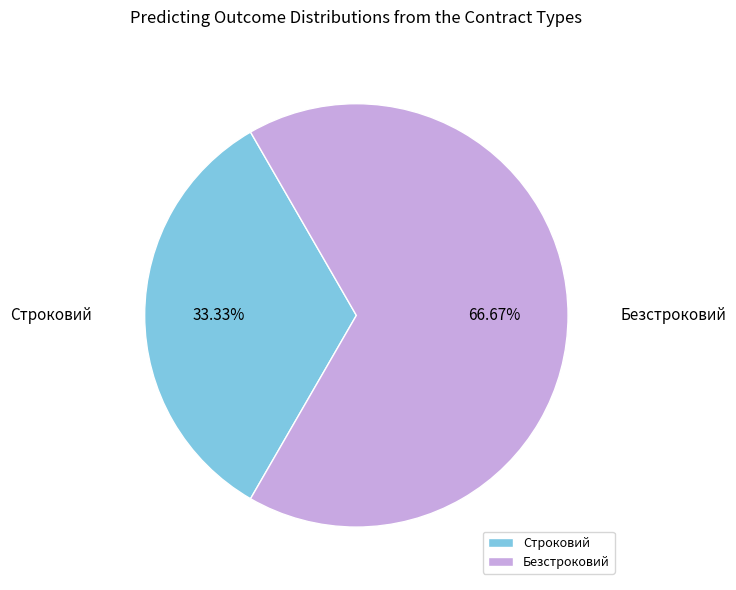

How many segments does this pie chart have?

2